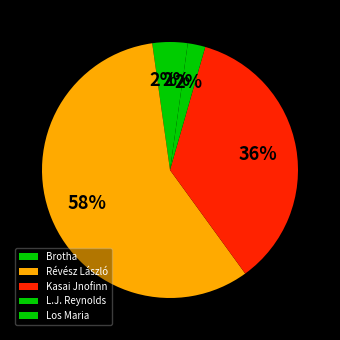

To the nearest percent, what portion does Kasai Jnofinn represent?

36%